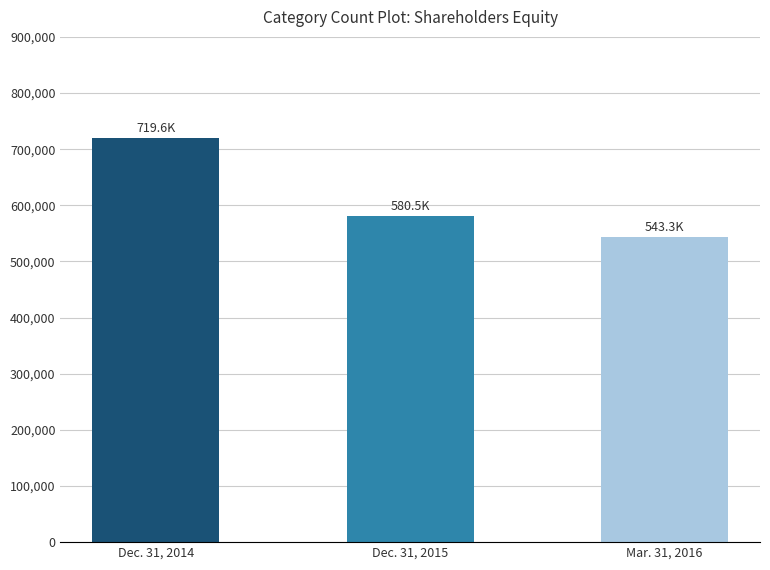

What is the average value?

614462